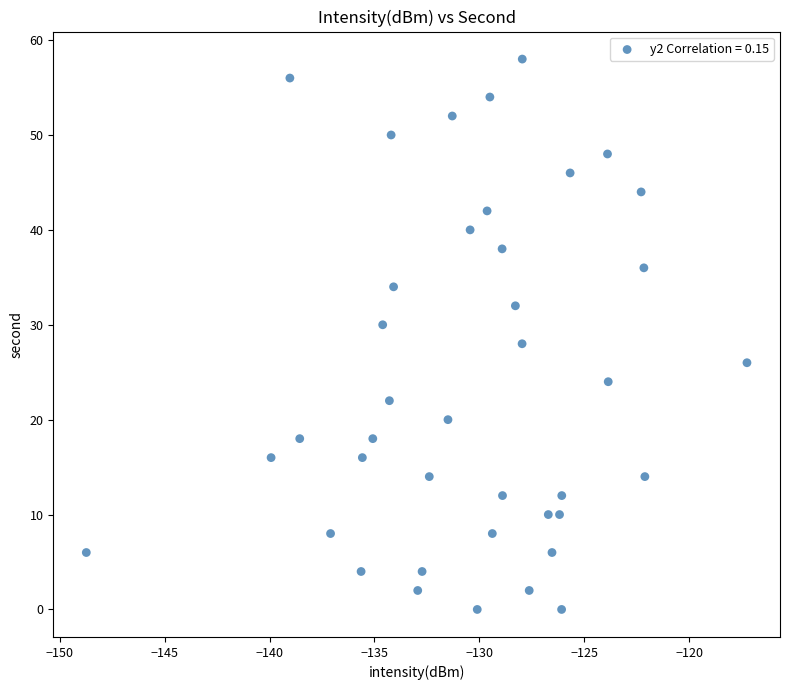

What is the range of Y values (max minus min)?

58